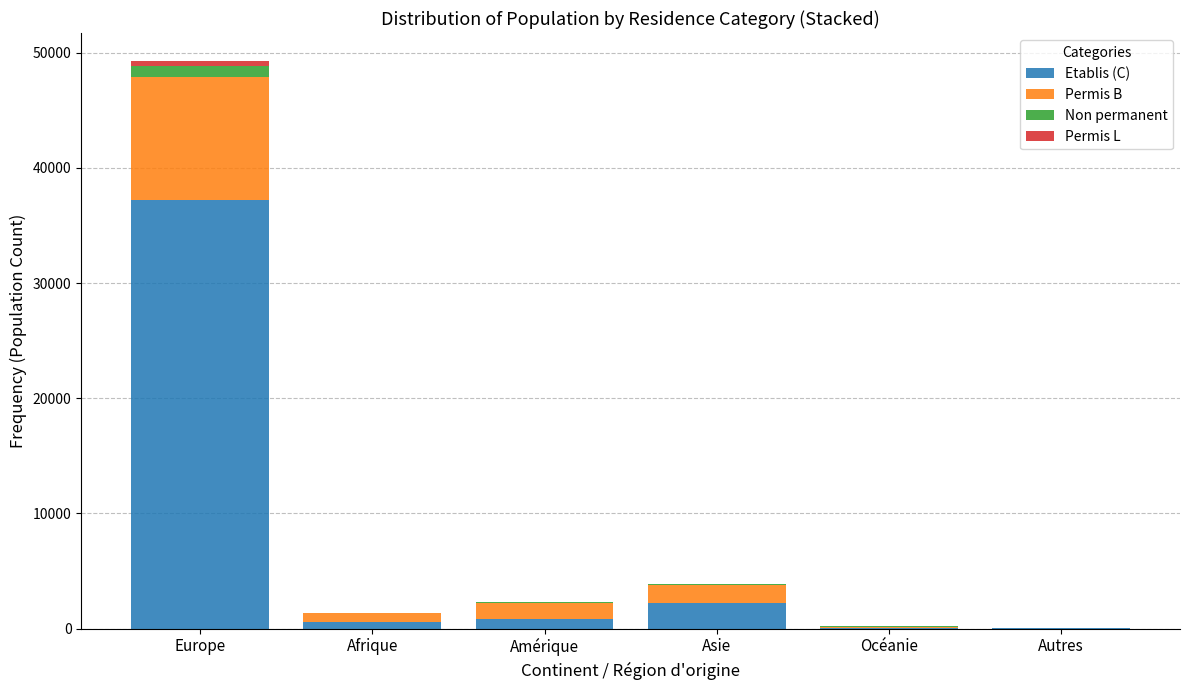

At which label is Etablis (C) closest to 18597?

Asie